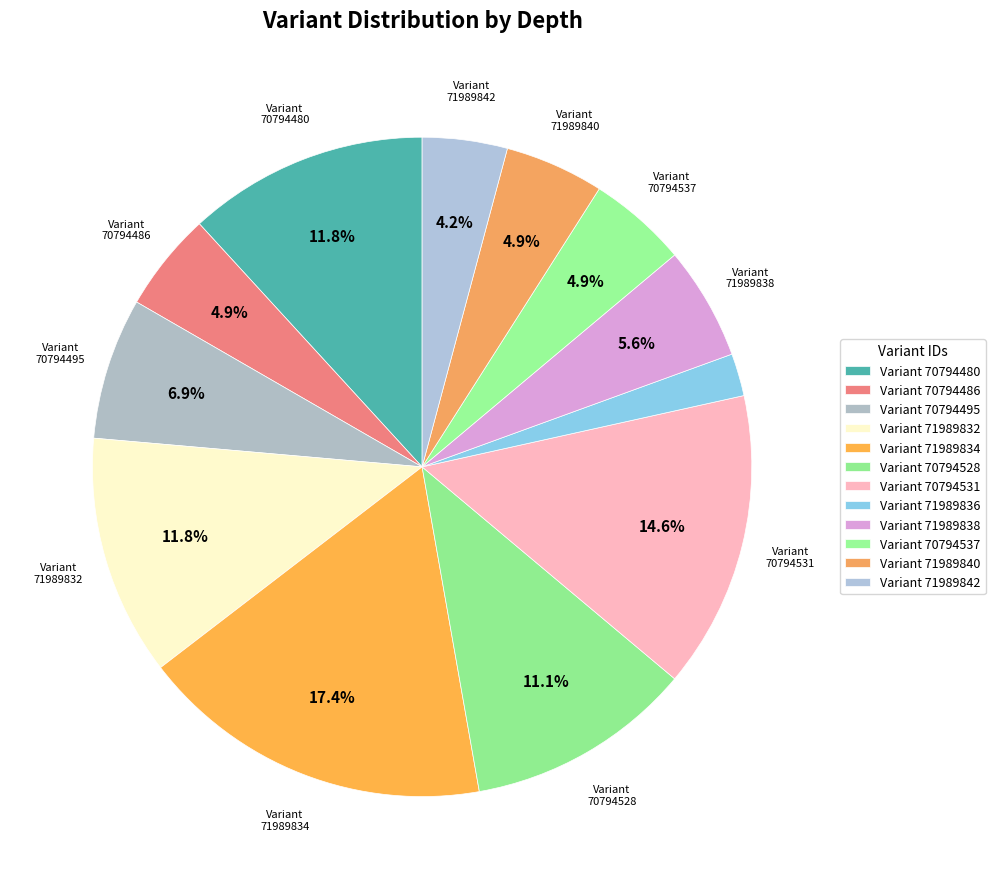

How many segments does this pie chart have?

12